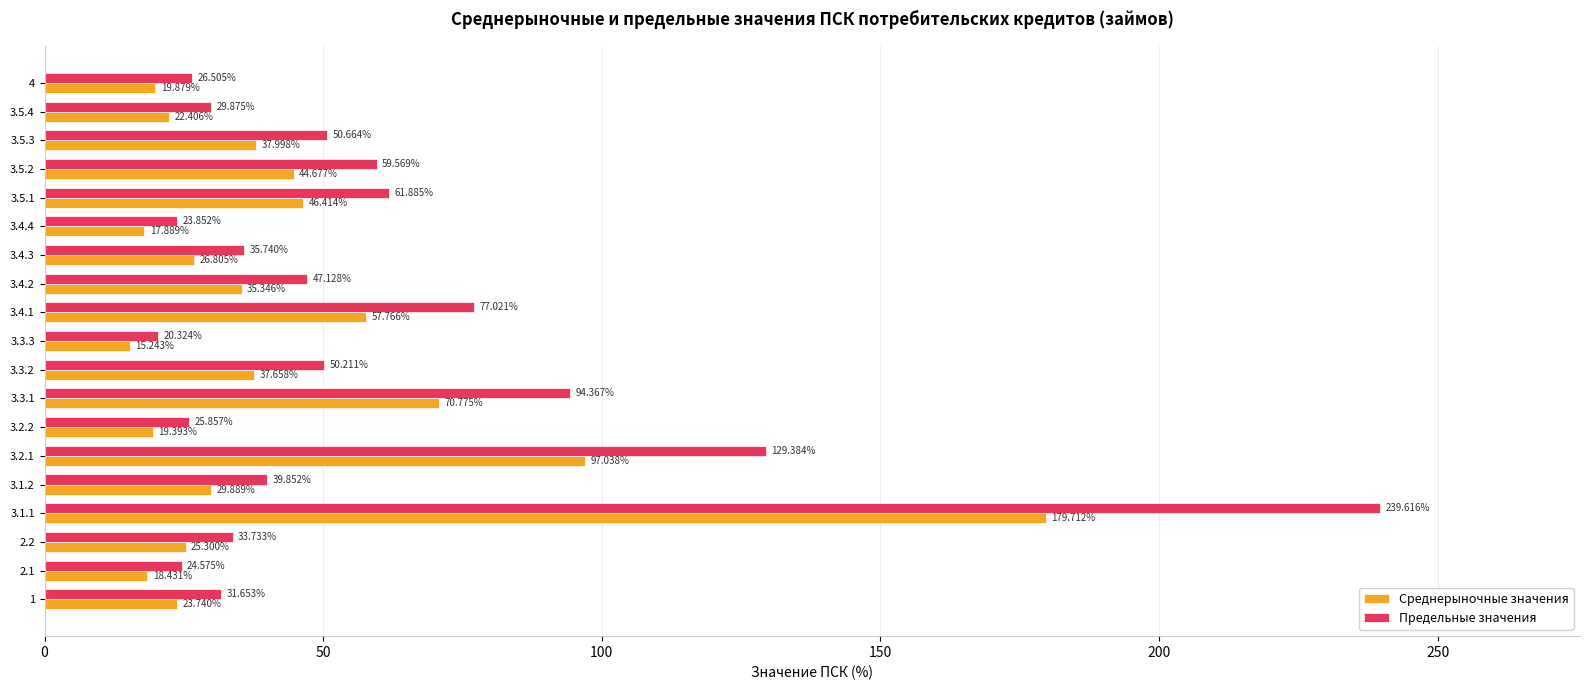

How many data points in Среднерыночные значения are less than 29?

9